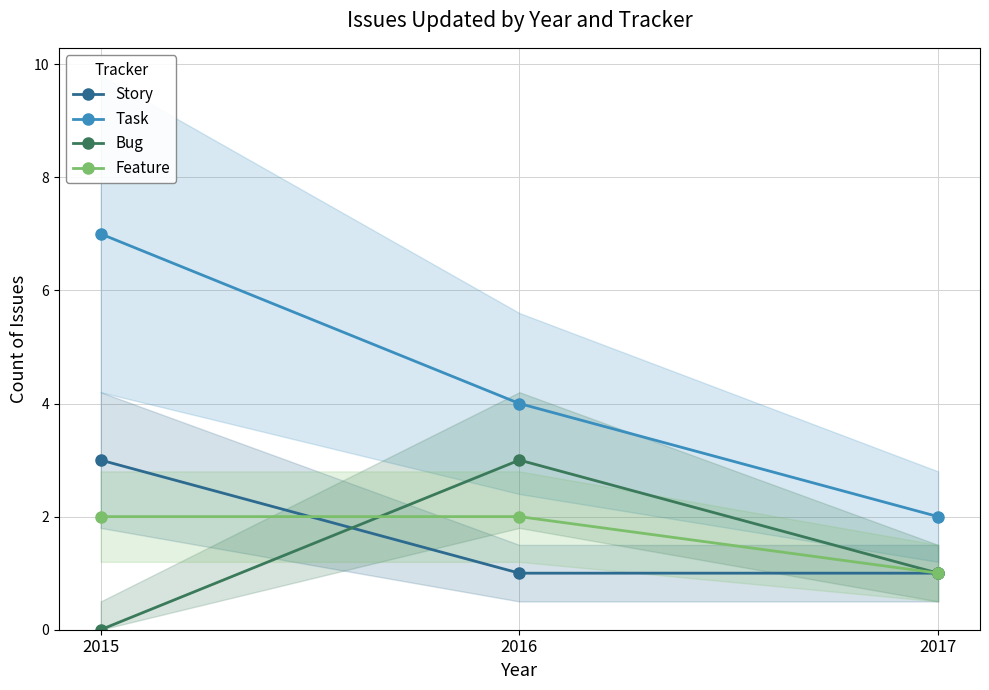

How many Feature values are between 1 and 2?

3